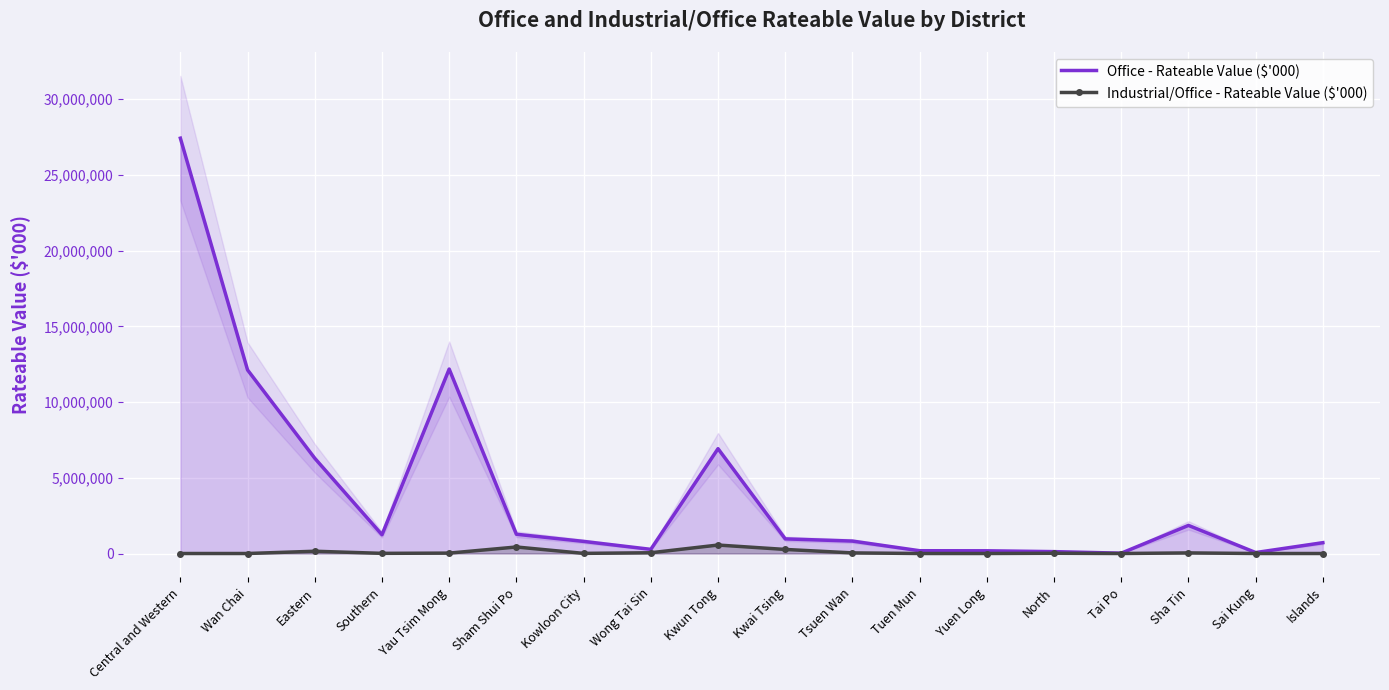

Reading left to right, transcribe all the data shown in this chart.

Office - Rateable Value ($'000): 27426391	12120132	6288743	1238758	12180121	1271158	798995	274144	6922555	965829	820681	183194	178927	123853	21776	1855438	62664	714398
Industrial/Office - Rateable Value ($'000): 0	0	149116	10260	25749	429818	8352	49395	558693	268474	39602	0	0	16045	0	39354	0	0